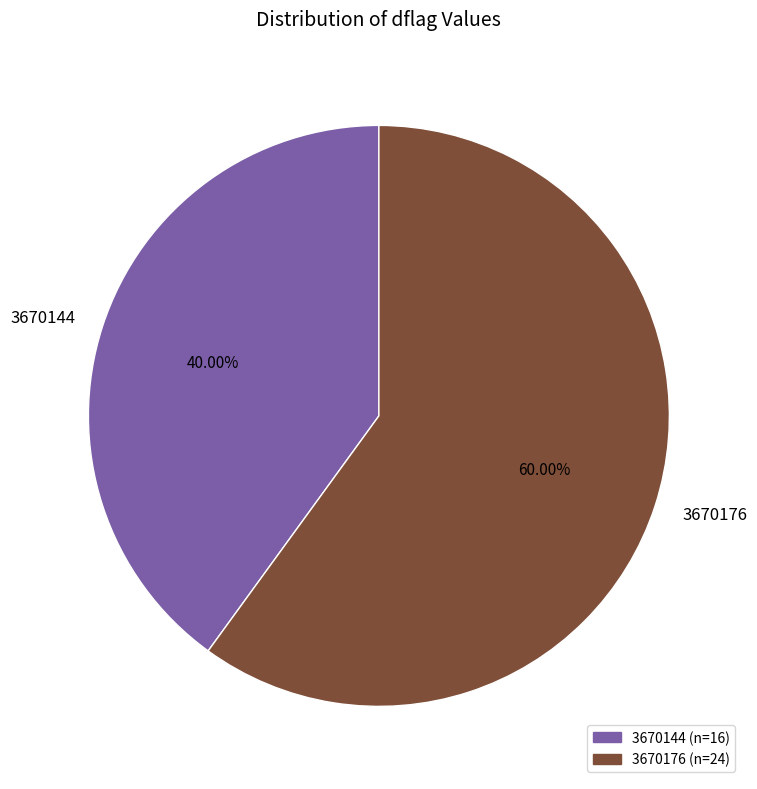

True or false: 3670144 accounts for 1% of the total.

False